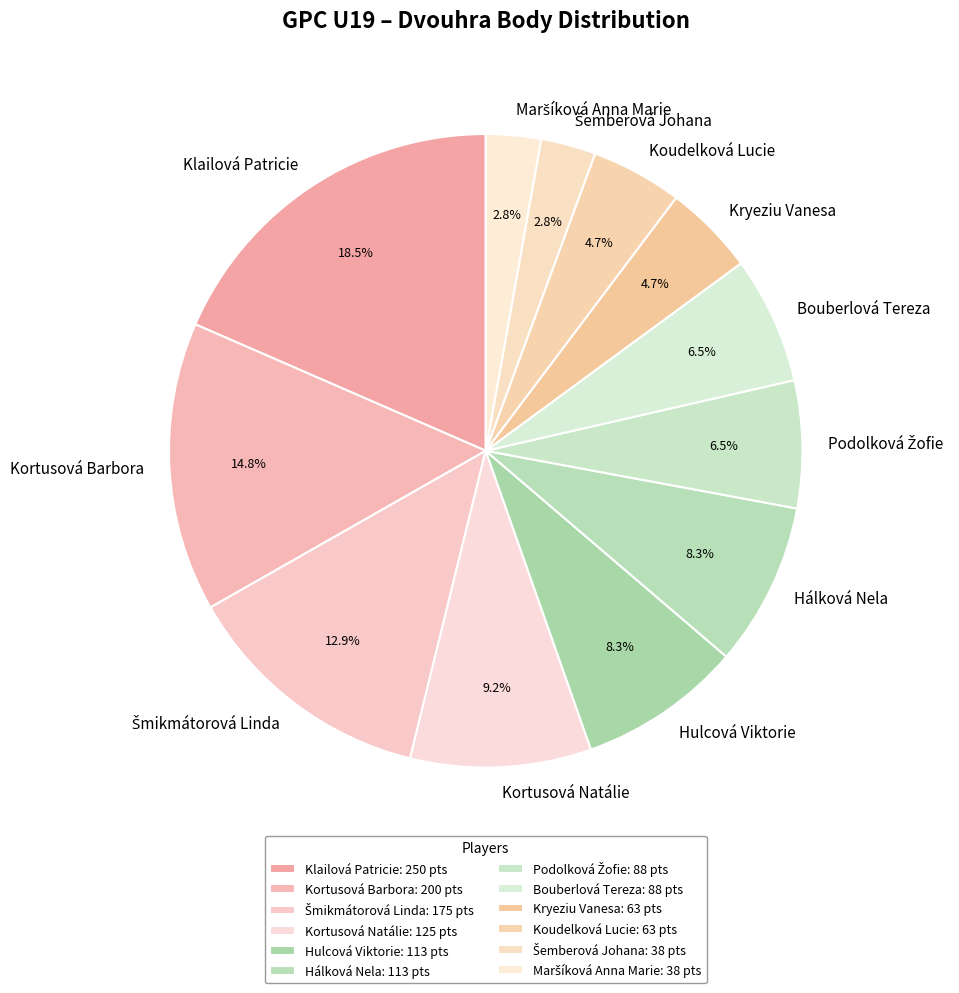

To the nearest percent, what is the difference between the largest and smallest slice percentages?

16%